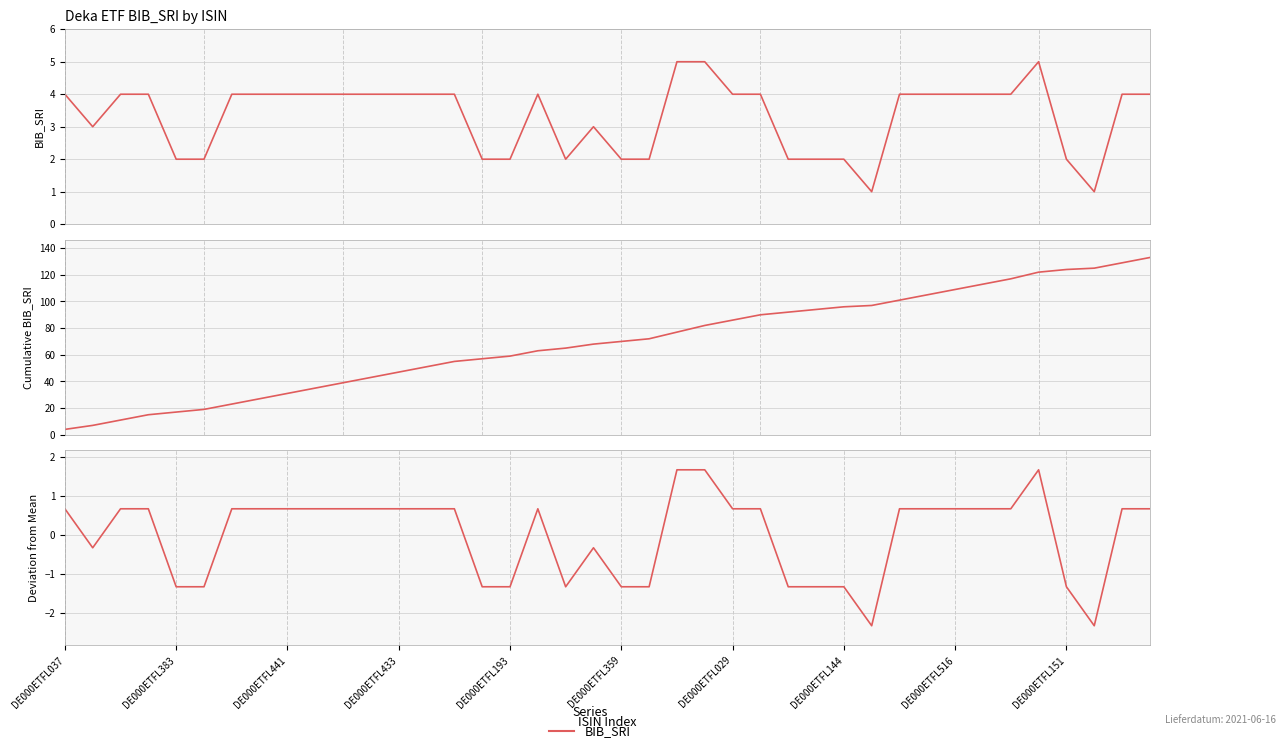

Is it true that the value at 37 is -3.7?

False